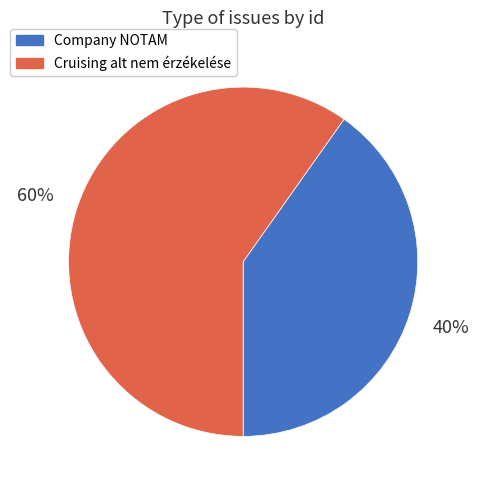

Which slice is the smallest?

Company NOTAM